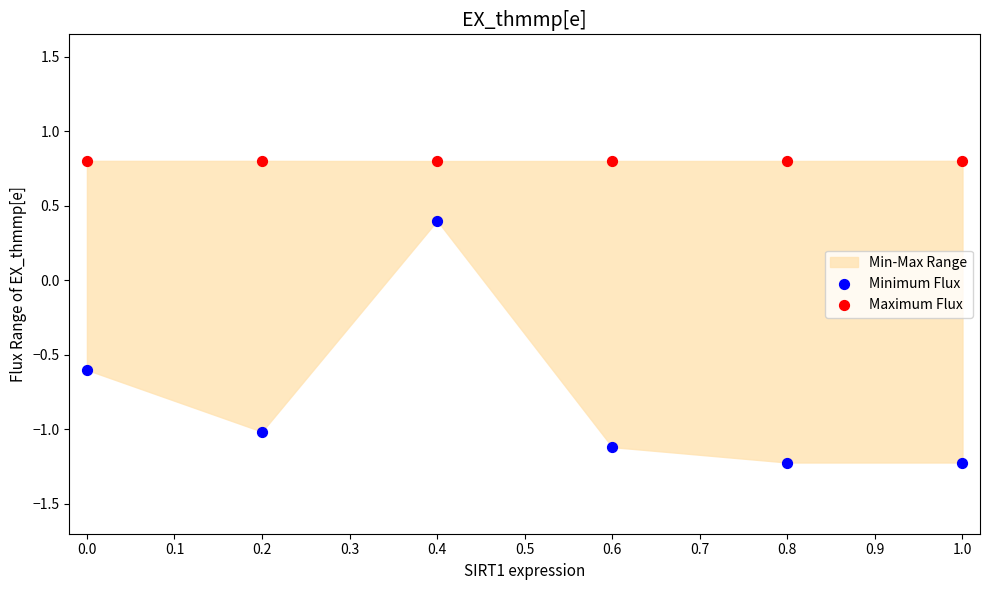

In the Minimum Flux series, what Y value is closest to 0?

0.4